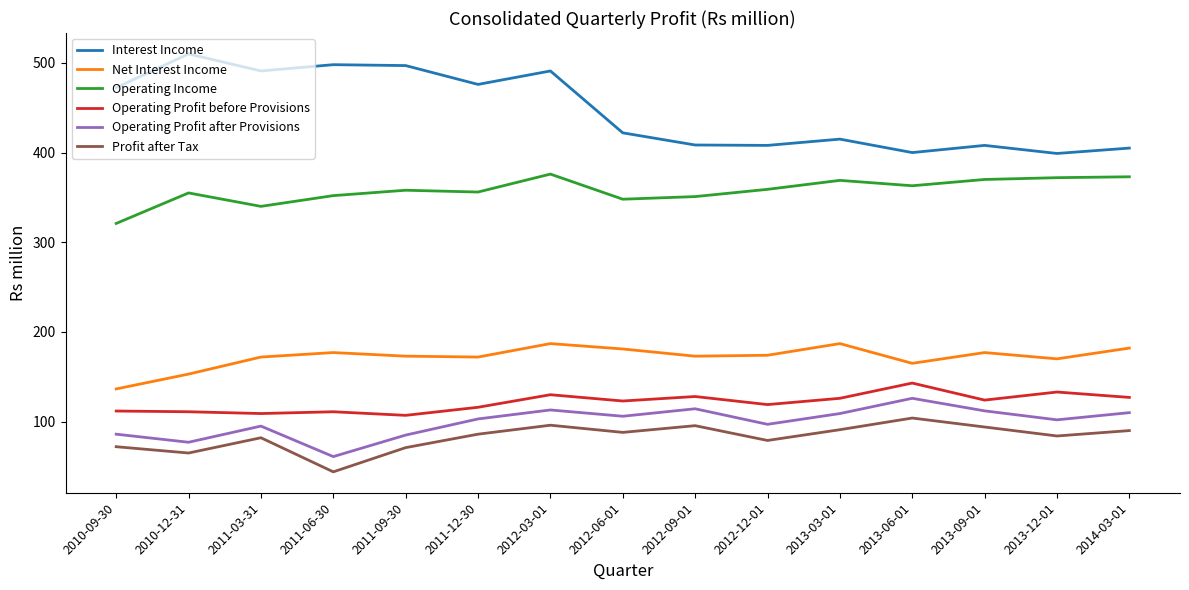

What is the approximate value of Operating Profit after Provisions at 2013-09-01?

112.0